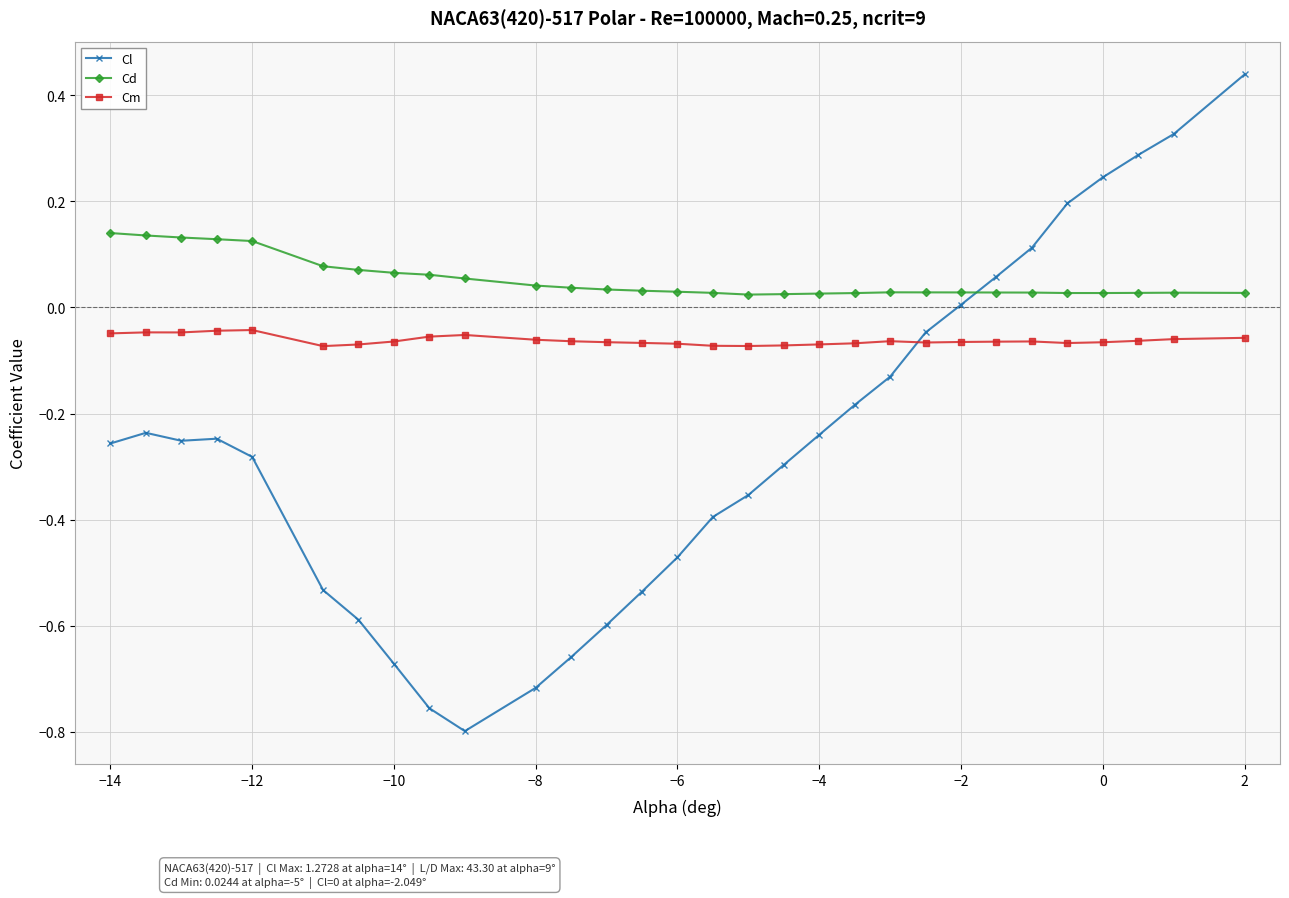

How many categories are shown in the chart?

30